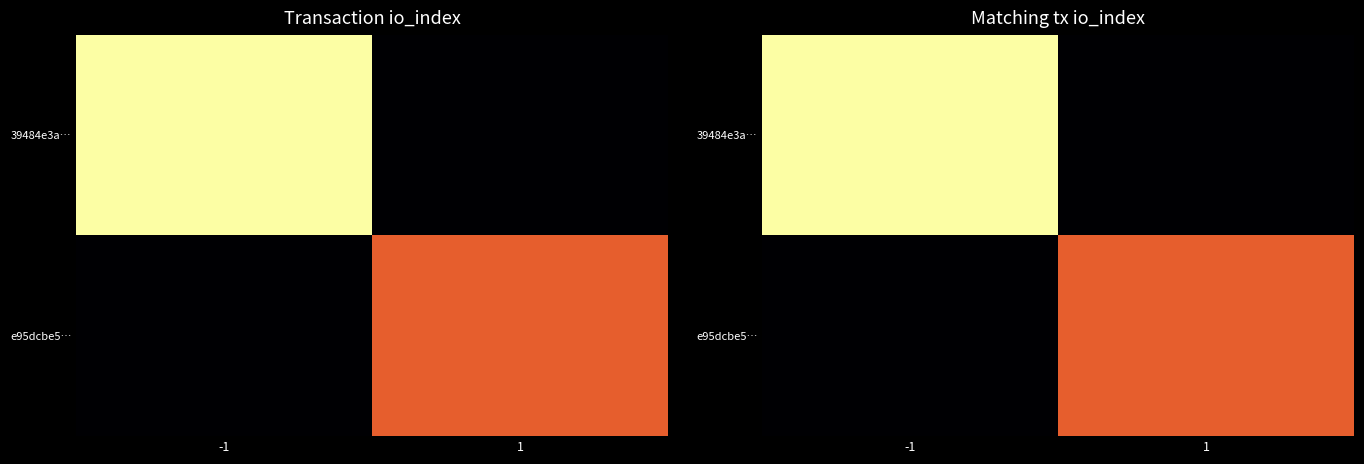

Is it true that 39484e3a… equals 36 at -1?

True